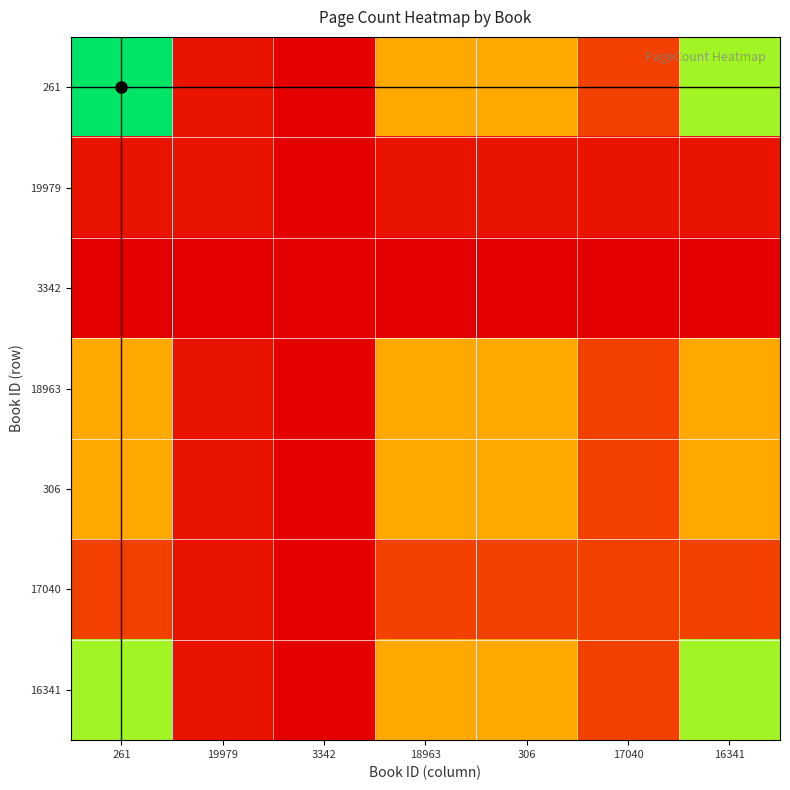

Reading left to right, what are all the values shown in this chart?

261: 261=402	19979=180	3342=168	18963=272	306=271	17040=208	16341=352
19979: 261=180	19979=180	3342=168	18963=180	306=180	17040=180	16341=180
3342: 261=168	19979=168	3342=168	18963=168	306=168	17040=168	16341=168
18963: 261=272	19979=180	3342=168	18963=272	306=271	17040=208	16341=272
306: 261=271	19979=180	3342=168	18963=271	306=271	17040=208	16341=271
17040: 261=208	19979=180	3342=168	18963=208	306=208	17040=208	16341=208
16341: 261=352	19979=180	3342=168	18963=272	306=271	17040=208	16341=352